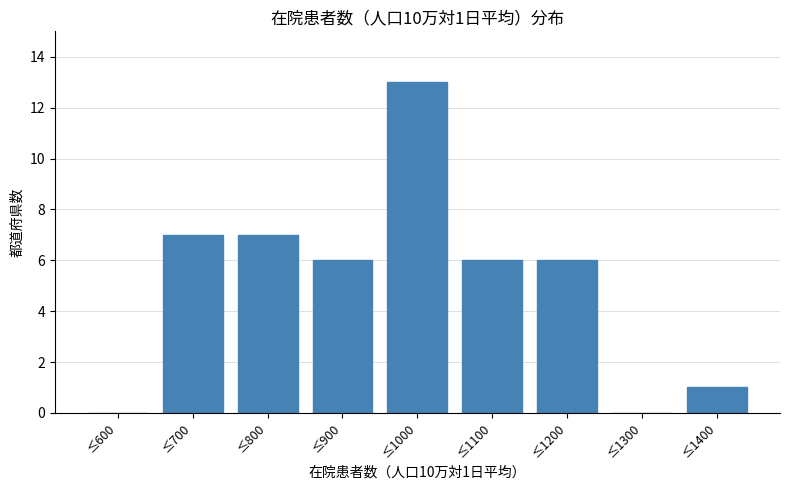

Reading right to left, transcribe all the data shown in this chart.

≤1400=1	≤1300=0	≤1200=6	≤1100=6	≤1000=13	≤900=6	≤800=7	≤700=7	≤600=0